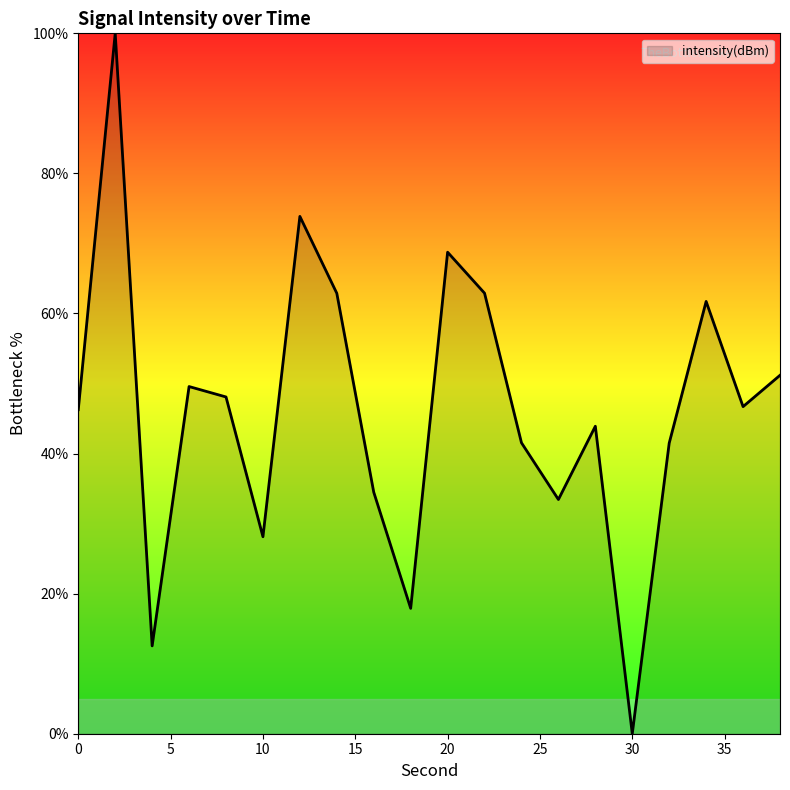

What is the maximum value shown in the chart?

100.0